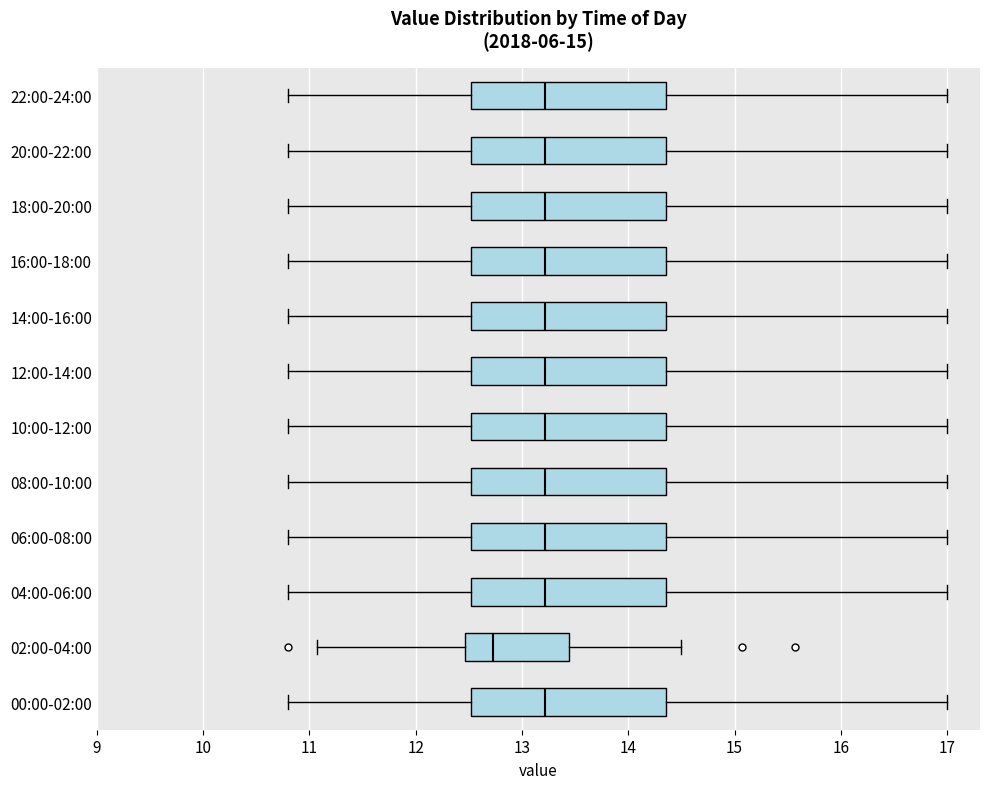

Reading bottom to top, transcribe this box plot: for each box, give where its median line is, the range the box spans, and where its two whiskers end, as read against the x-axis. The values are not printed on the chart, so give them approximately, as read against the axis.

00:00-02:00: median 13.2, box 12.5 to 14.4, whiskers 10.8 to 17.0
02:00-04:00: median 12.7, box 12.5 to 13.4, whiskers 11.1 to 14.5
04:00-06:00: median 13.2, box 12.5 to 14.4, whiskers 10.8 to 17.0
06:00-08:00: median 13.2, box 12.5 to 14.4, whiskers 10.8 to 17.0
08:00-10:00: median 13.2, box 12.5 to 14.4, whiskers 10.8 to 17.0
10:00-12:00: median 13.2, box 12.5 to 14.4, whiskers 10.8 to 17.0
12:00-14:00: median 13.2, box 12.5 to 14.4, whiskers 10.8 to 17.0
14:00-16:00: median 13.2, box 12.5 to 14.4, whiskers 10.8 to 17.0
16:00-18:00: median 13.2, box 12.5 to 14.4, whiskers 10.8 to 17.0
18:00-20:00: median 13.2, box 12.5 to 14.4, whiskers 10.8 to 17.0
20:00-22:00: median 13.2, box 12.5 to 14.4, whiskers 10.8 to 17.0
22:00-24:00: median 13.2, box 12.5 to 14.4, whiskers 10.8 to 17.0